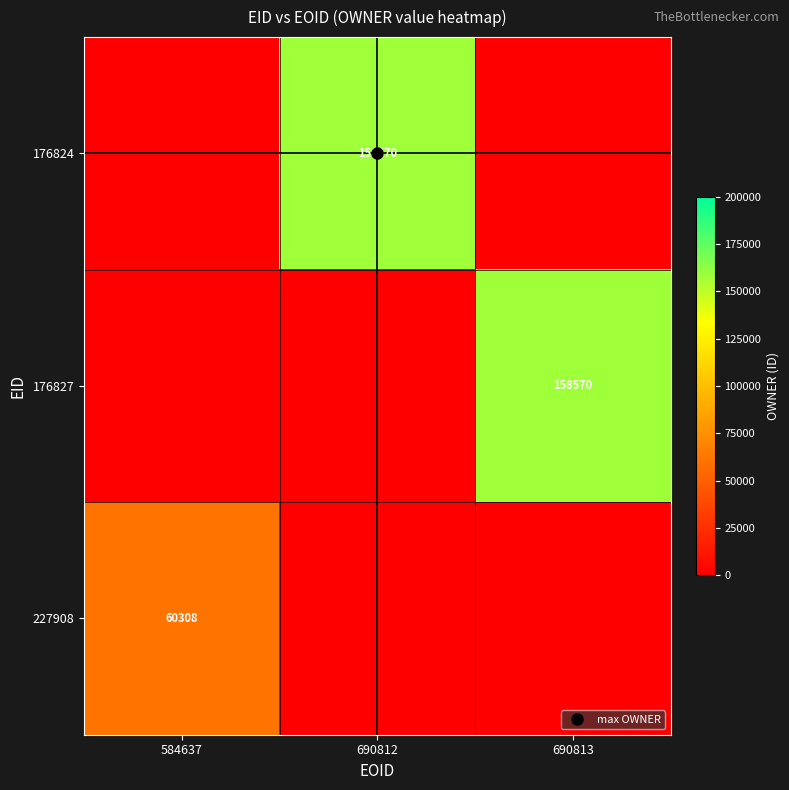

Which series has the largest range (max minus min)?

176824